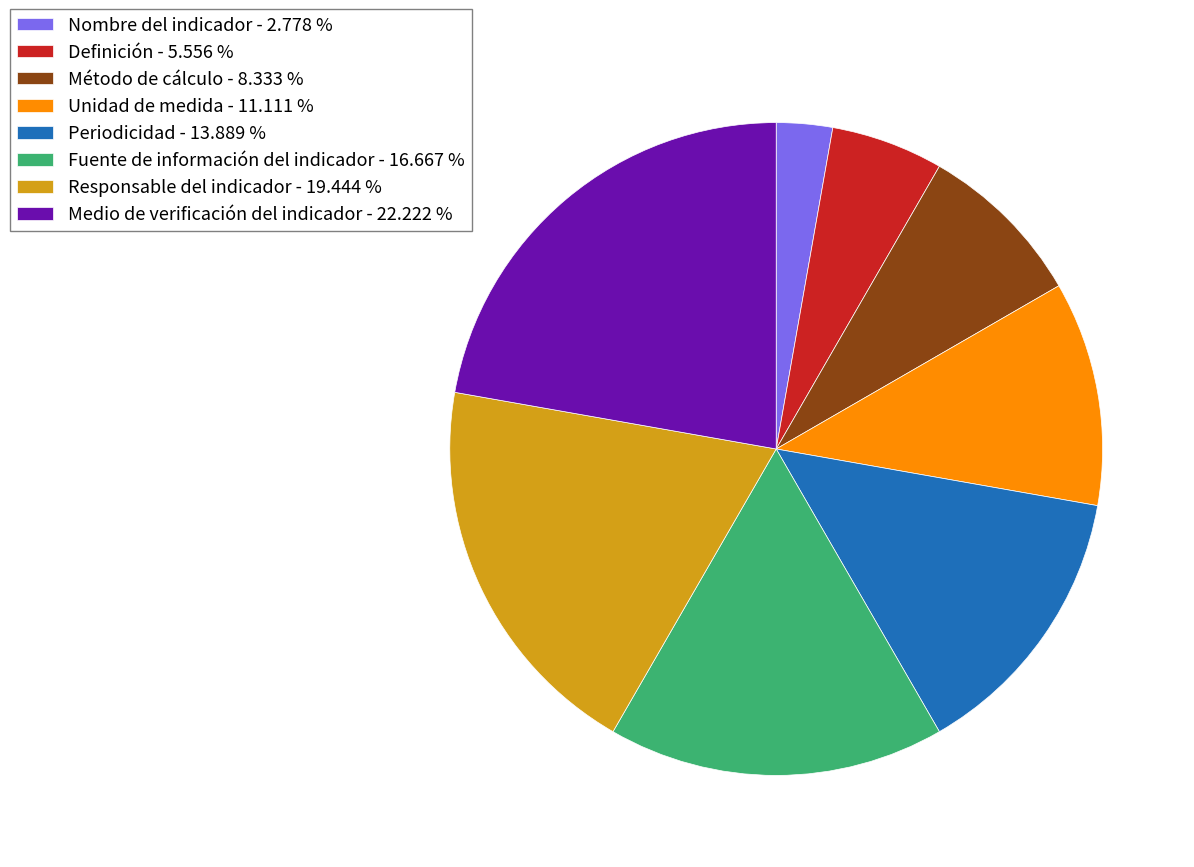

Is it true that Medio de verificación del indicador is 22% of the pie?

True